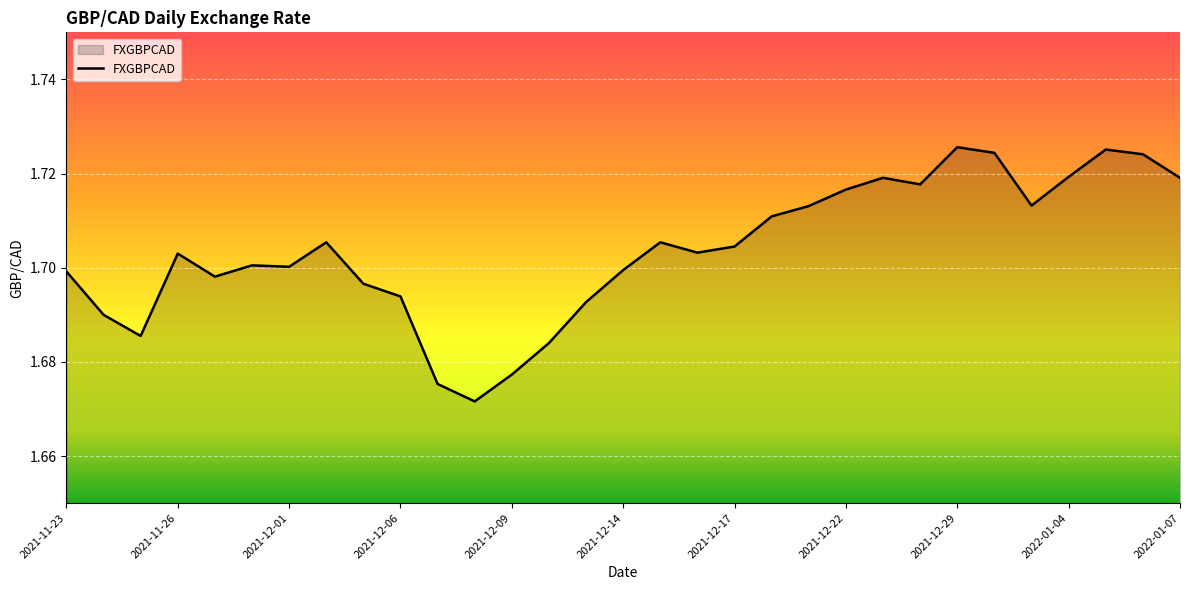

Is this an area chart (filled region under the line)?

Yes